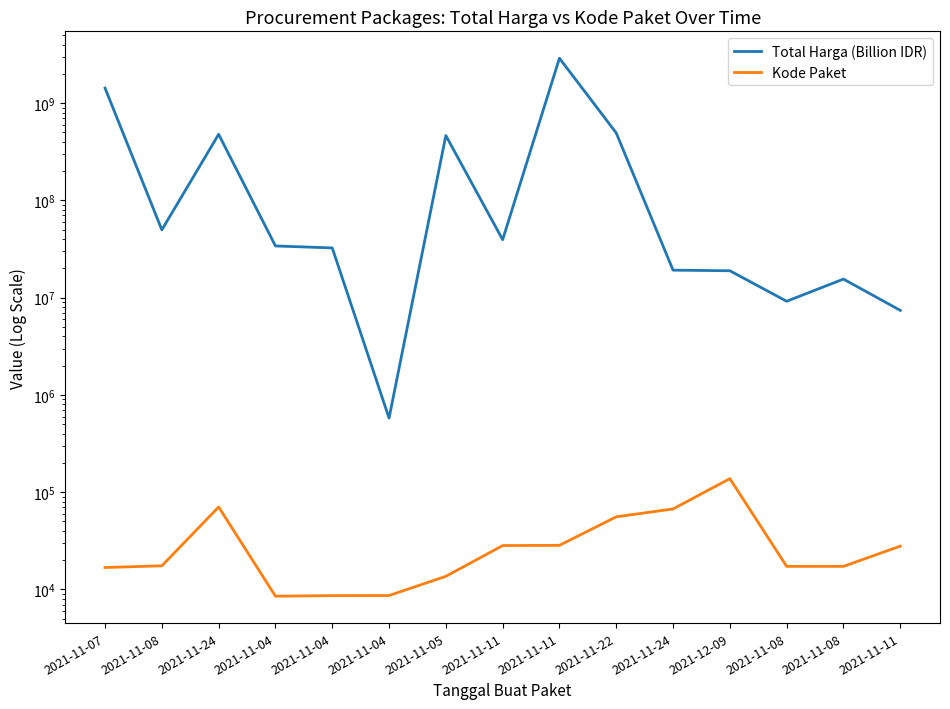

What are all the series names shown in the legend?

Total Harga (Billion IDR), Kode Paket